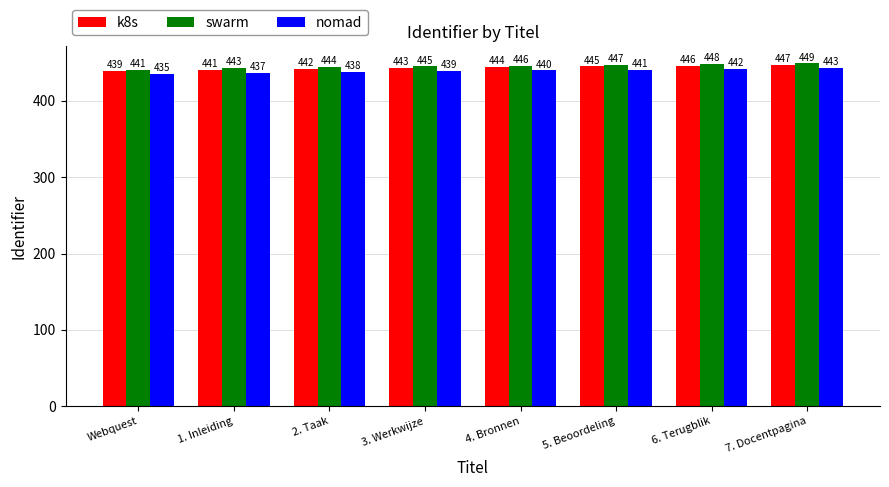

Rank the series at 2. Taak from lowest to highest value.

nomad, k8s, swarm